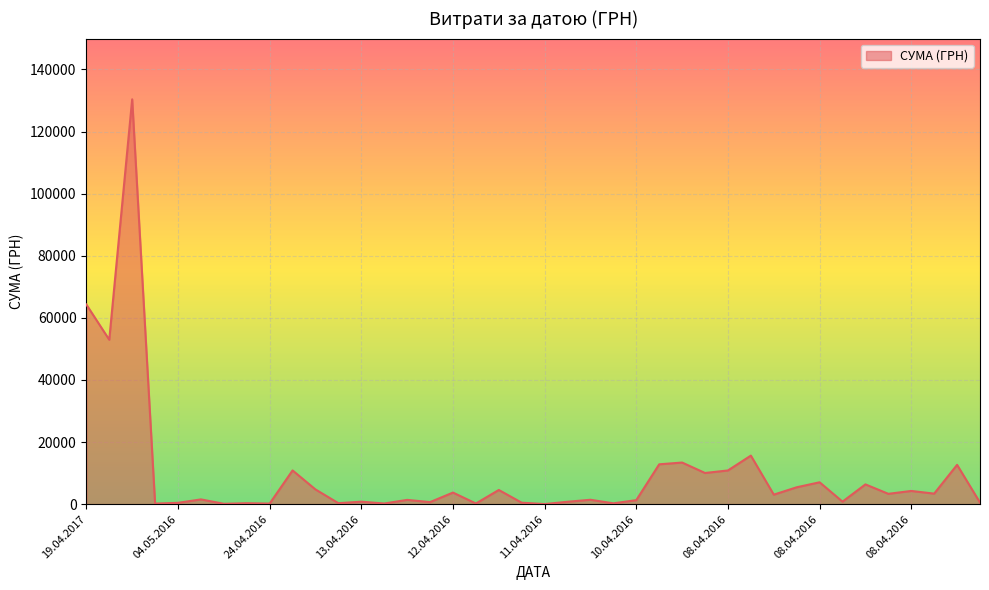

What is the difference between the maximum and minimum values?

130357.3